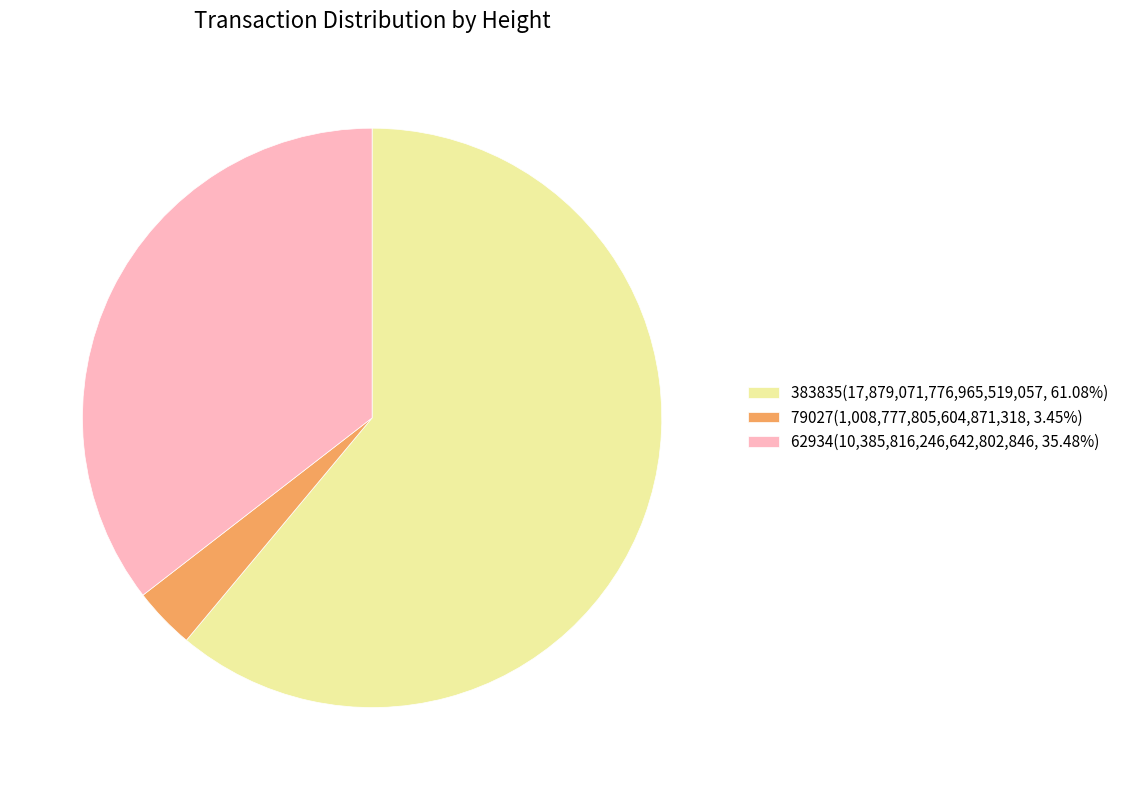

Approximately how many times larger is the value at 62934(10,385,816,246,642,802,846, 35.48%) compared to 79027(1,008,777,805,604,871,318, 3.45%)?

10.3